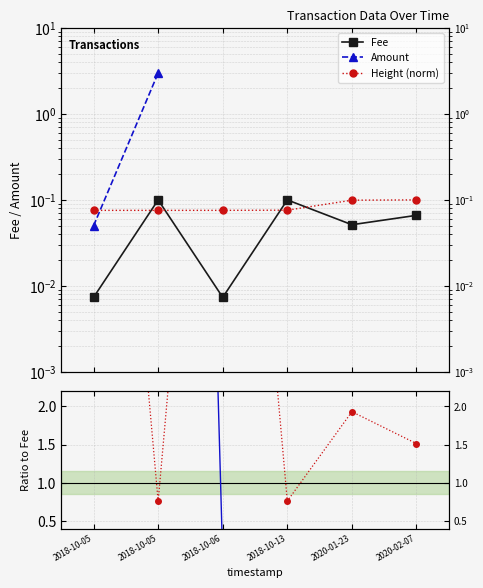

Which series ends up on top after the final intersection of Amount / Fee and H.norm / Fee?

H.norm / Fee